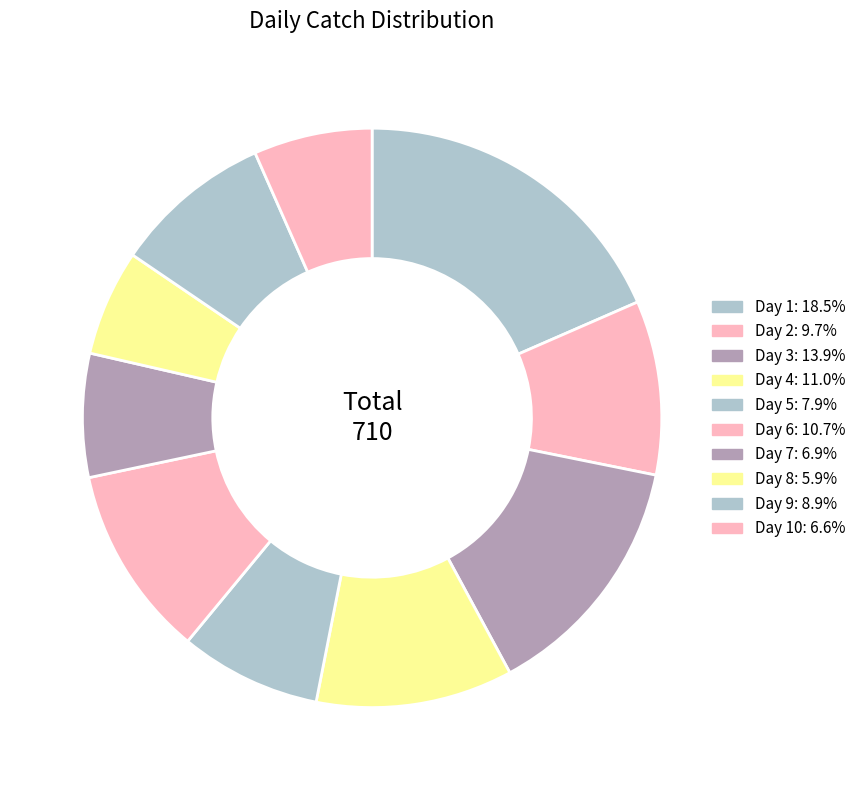

How many segments does this pie chart have?

10